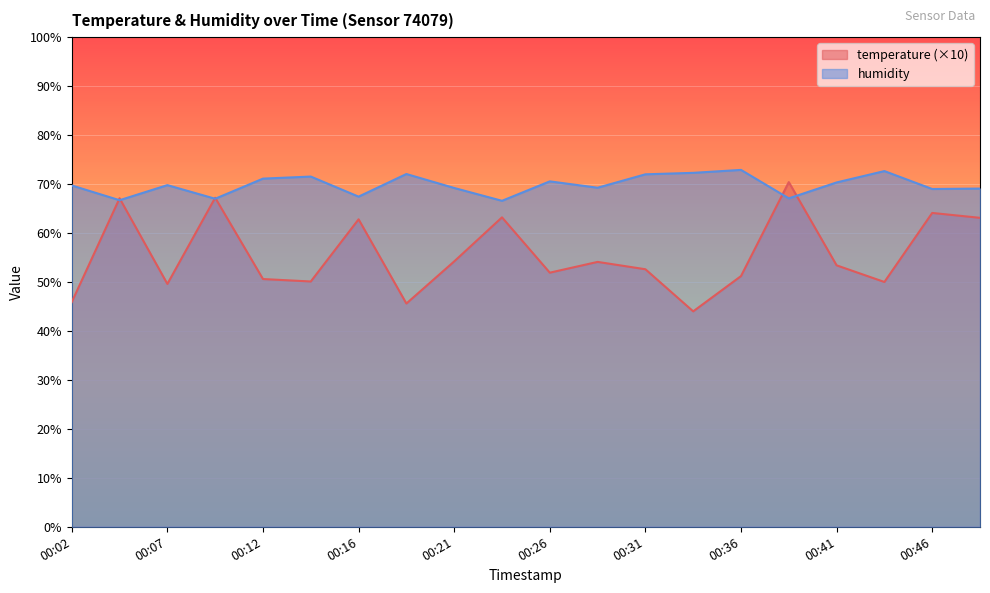

Rank the categories by temperature value from highest to lowest.

00:38, 00:09, 00:04, 00:46, 00:24, 00:48, 00:16, 00:21, 00:29, 00:41, 00:31, 00:26, 00:36, 00:12, 00:14, 00:43, 00:07, 00:02, 00:19, 00:33